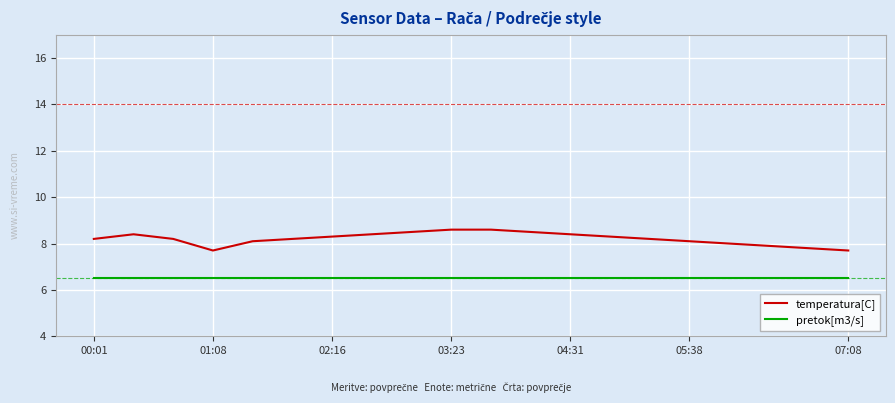

How many lines are shown in the chart?

2